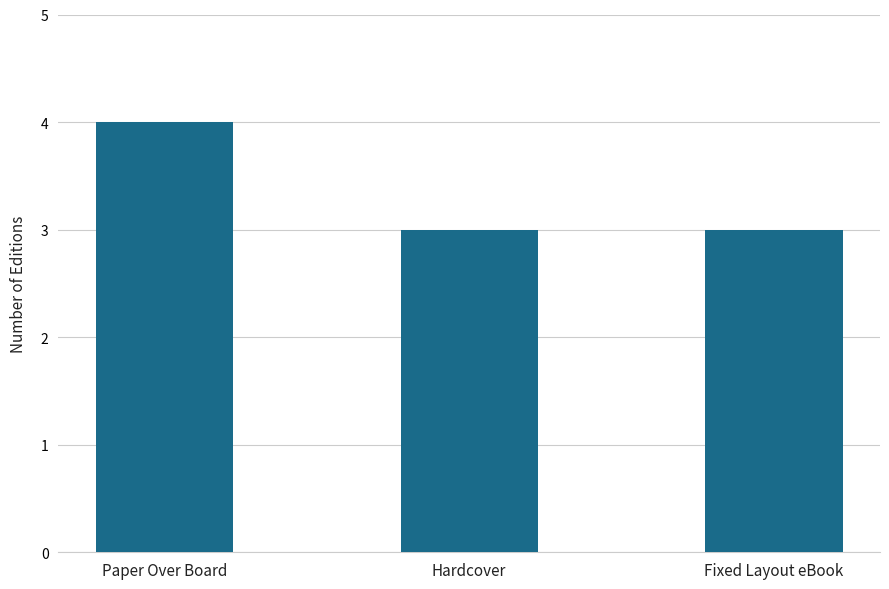

The chart shows a value of 5 at Hardcover. True or false?

False